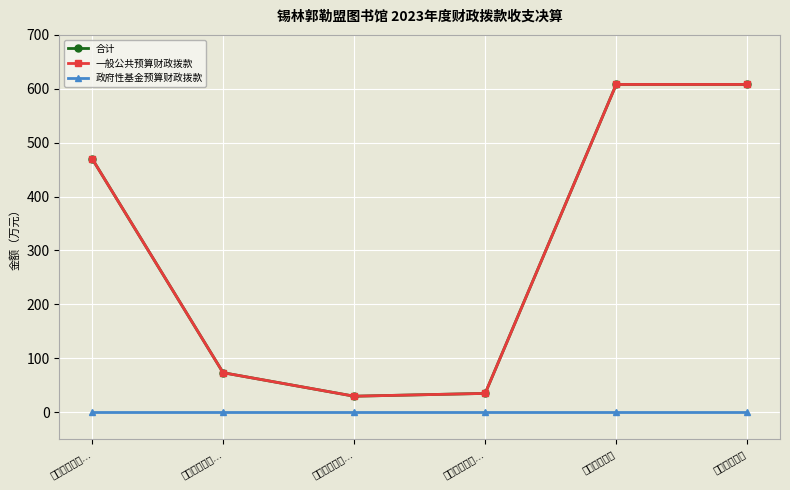

The 政府性基金预算财政拨款 series shows 0.0 at 本年收入合计. True or false?

True